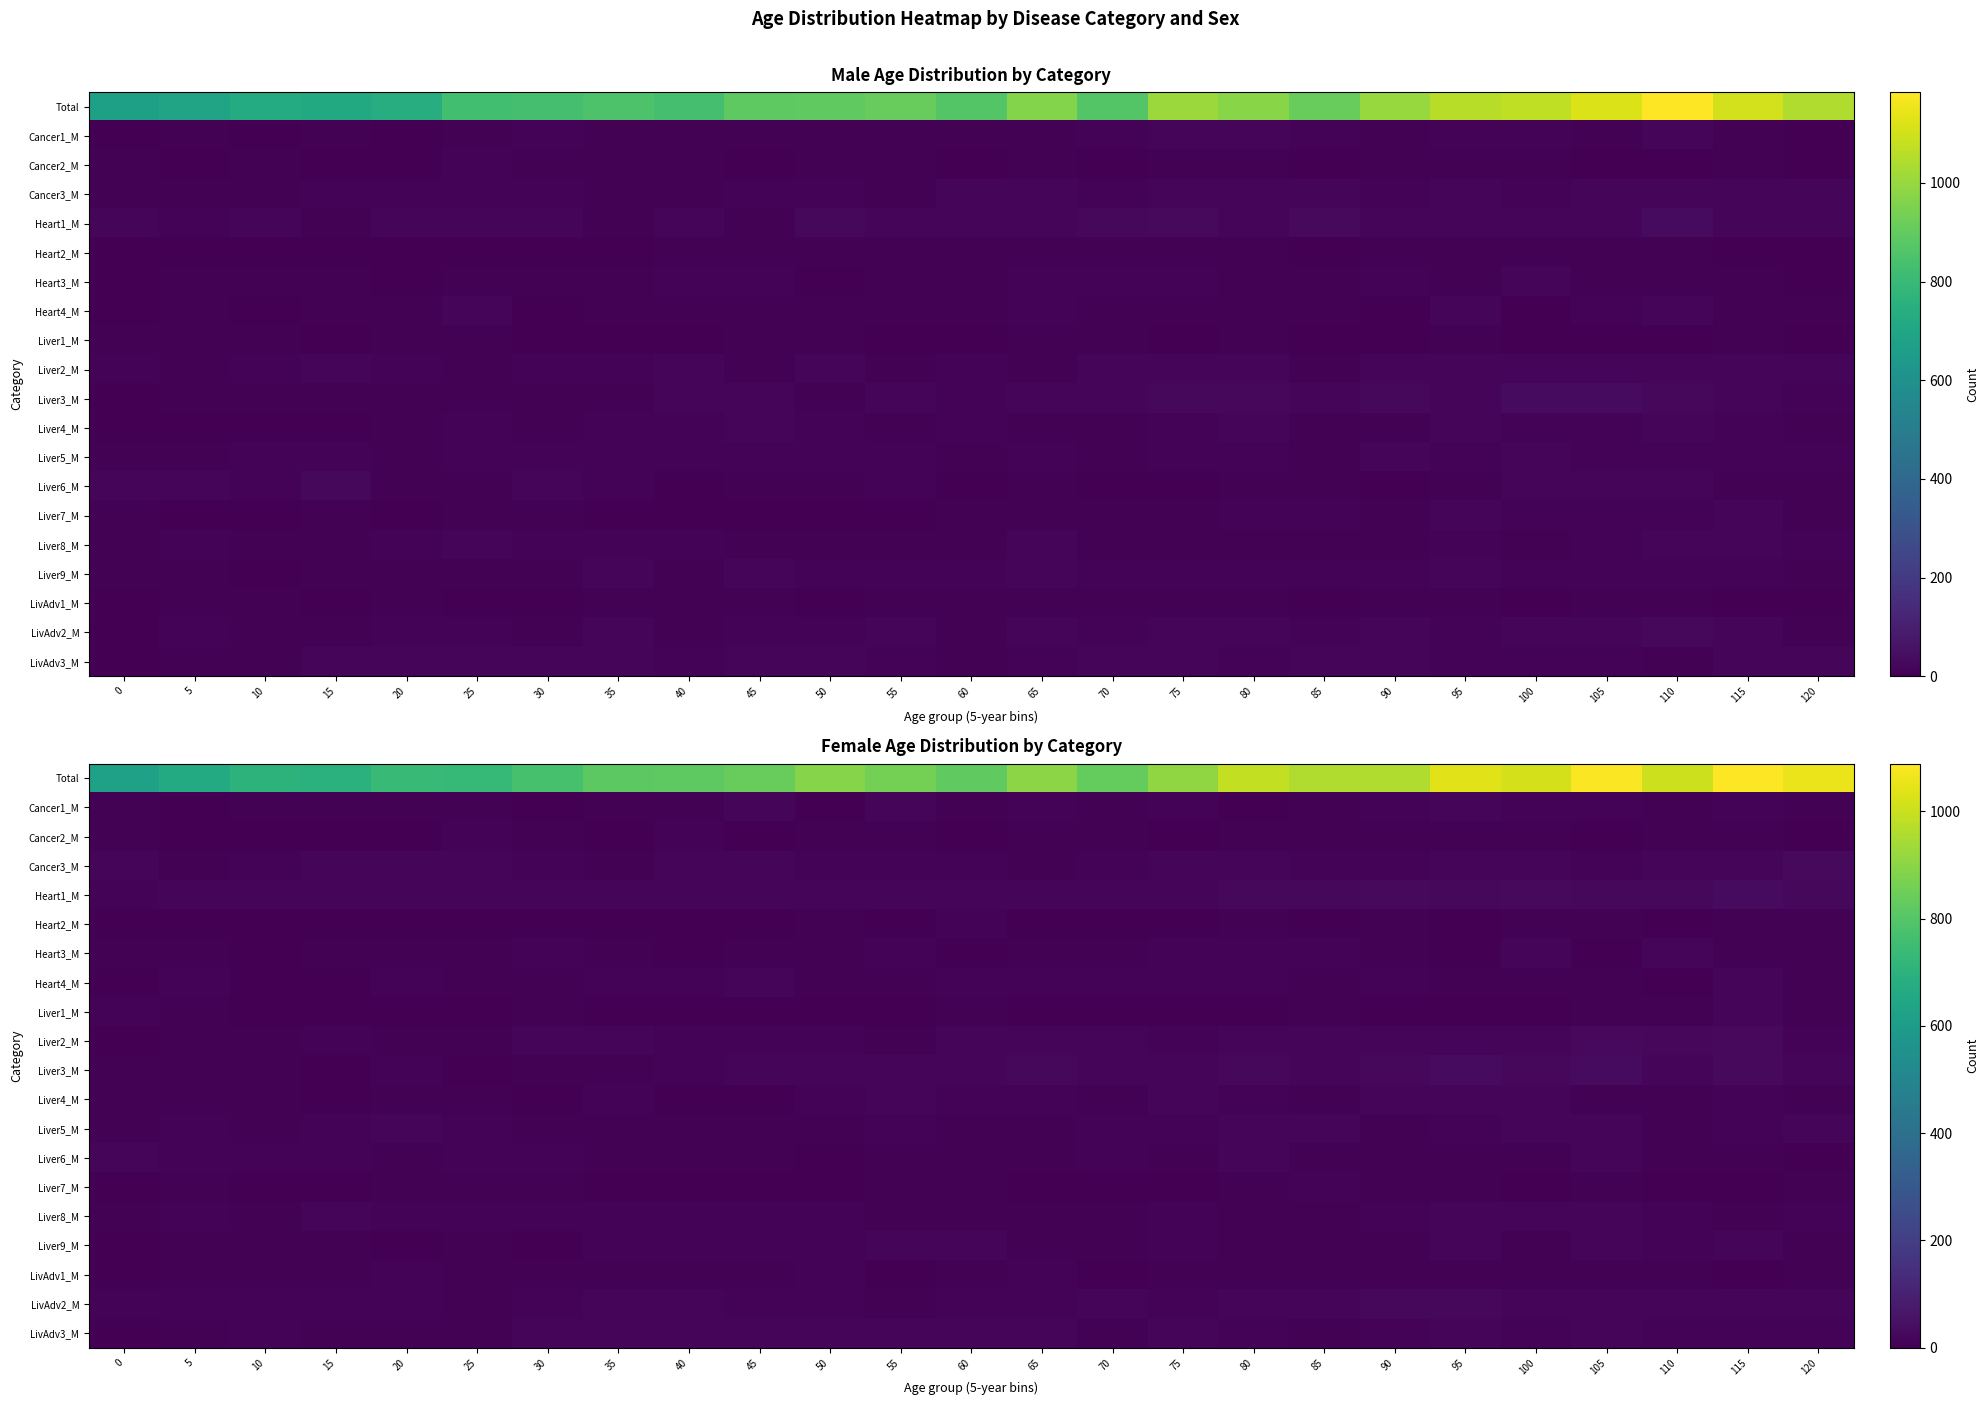

At which category is the sum across all series the highest?

115